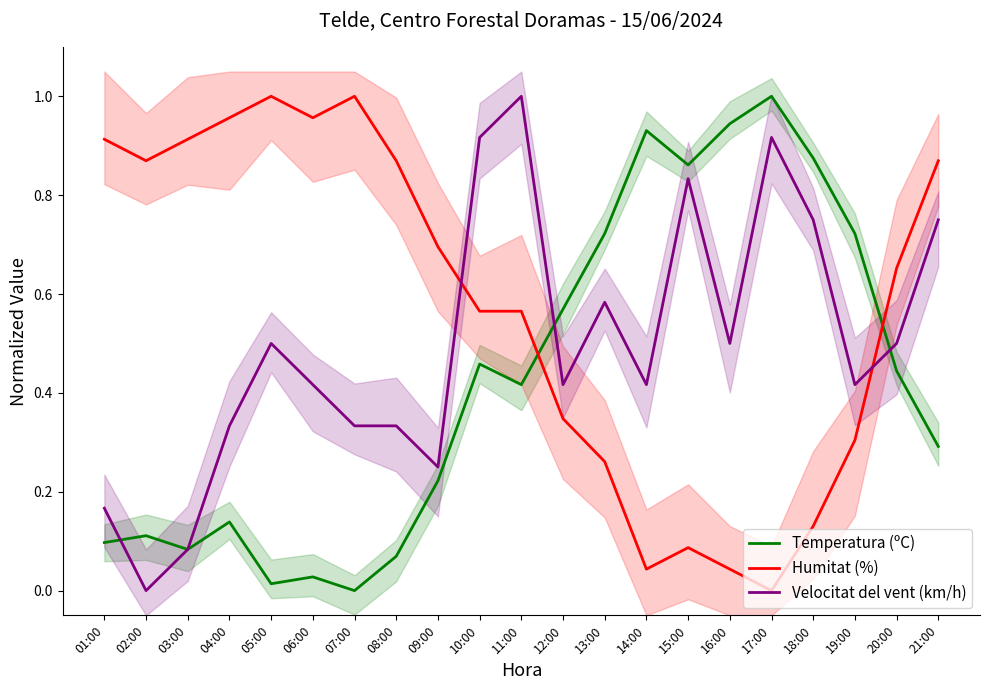

The Temperatura (ºC) series shows 0.0 at 05:00. True or false?

False